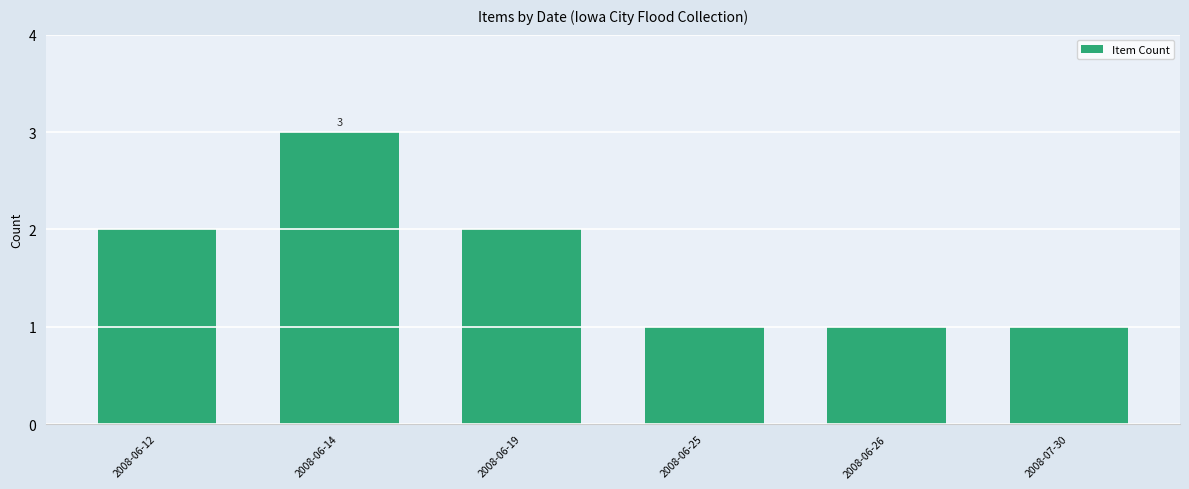

Approximately how many times larger is the value at 2008-06-25 compared to 2008-07-30?

1.0